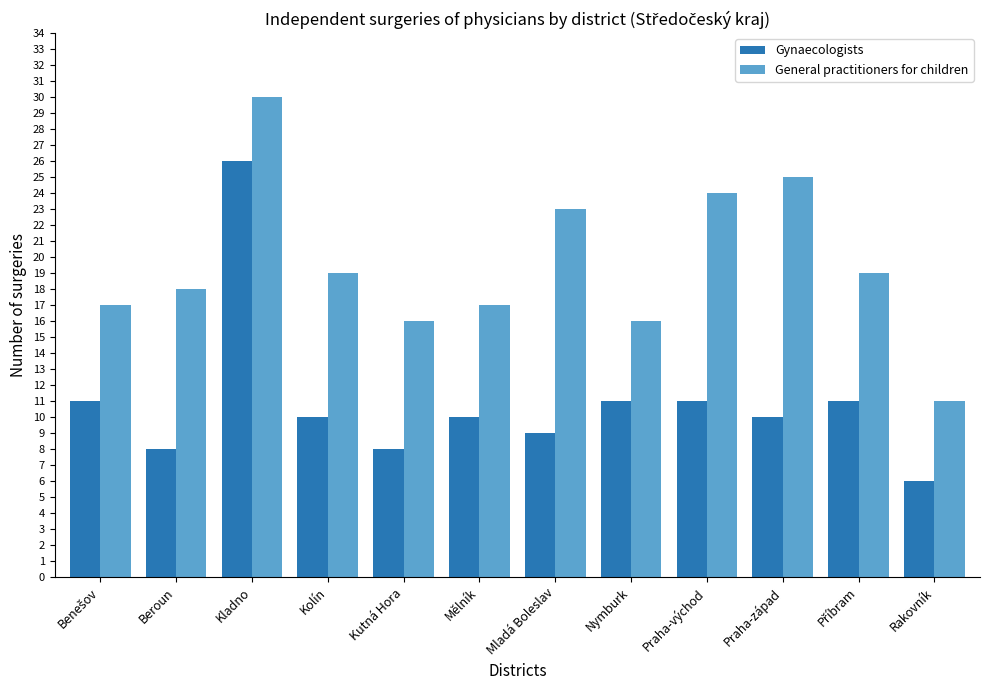

At how many categories does at least one series exceed 7?

12